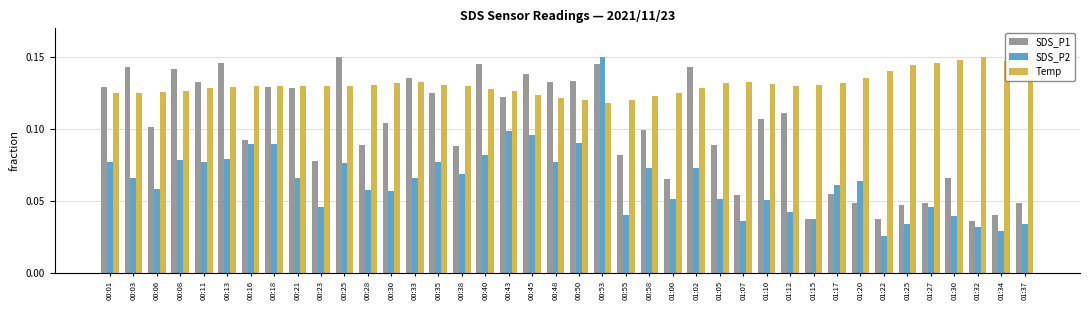

At which label does SDS_P2 reach its minimum?

01:22